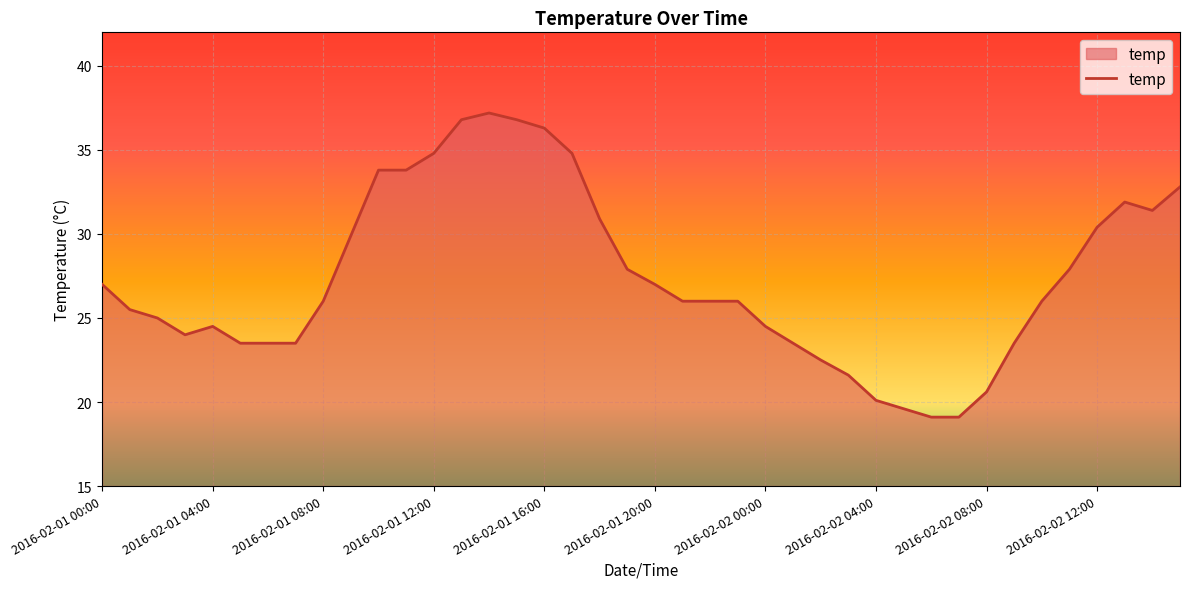

What is the maximum value shown in the chart?

37.2